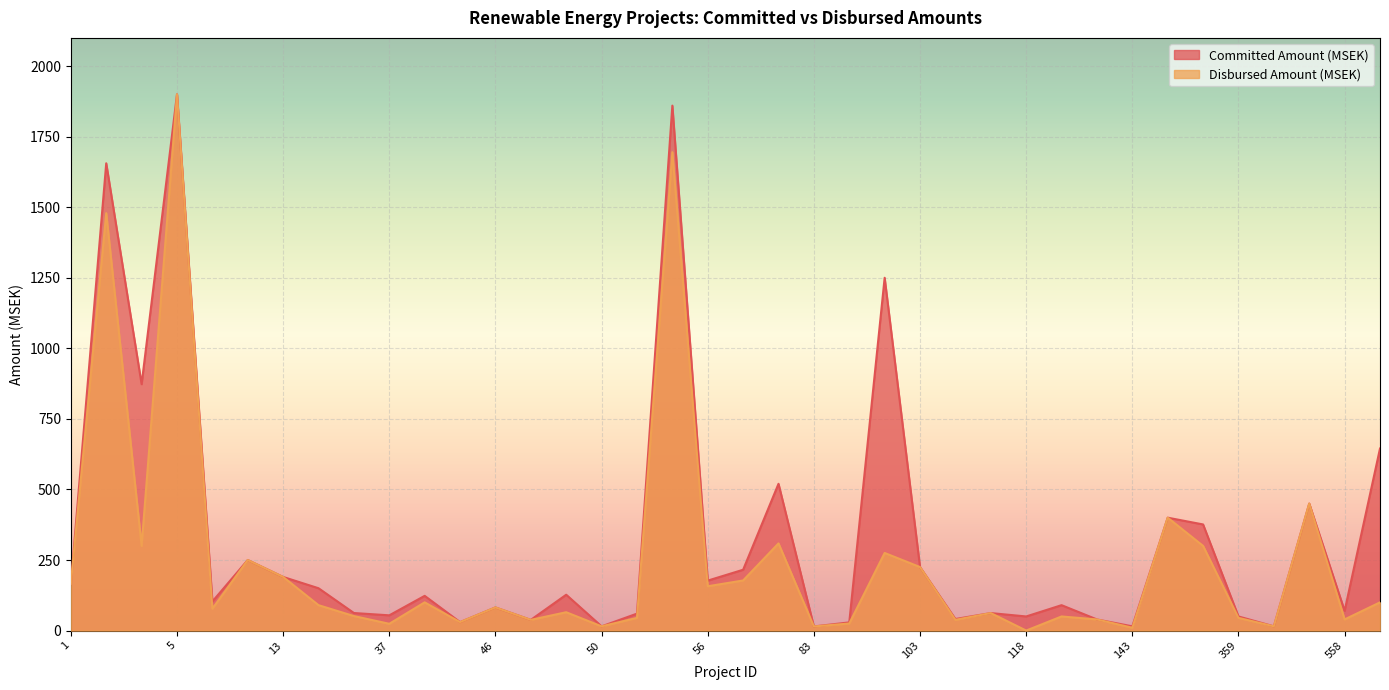

Which label corresponds to the smallest value in the chart?

118